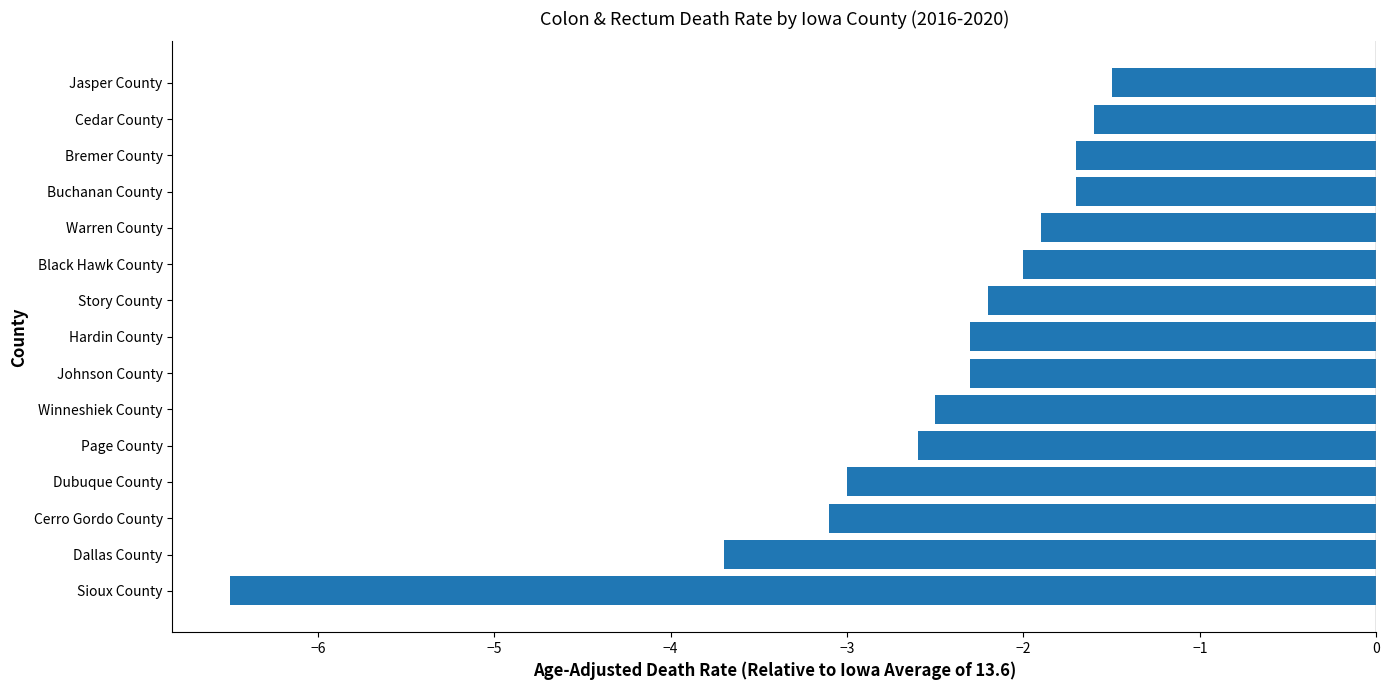

Reading top to bottom, transcribe all the data shown in this chart.

Jasper County=-1.5	Cedar County=-1.6	Bremer County=-1.7	Buchanan County=-1.7	Warren County=-1.9	Black Hawk County=-2.0	Story County=-2.2	Hardin County=-2.3	Johnson County=-2.3	Winneshiek County=-2.5	Page County=-2.6	Dubuque County=-3.0	Cerro Gordo County=-3.1	Dallas County=-3.7	Sioux County=-6.5